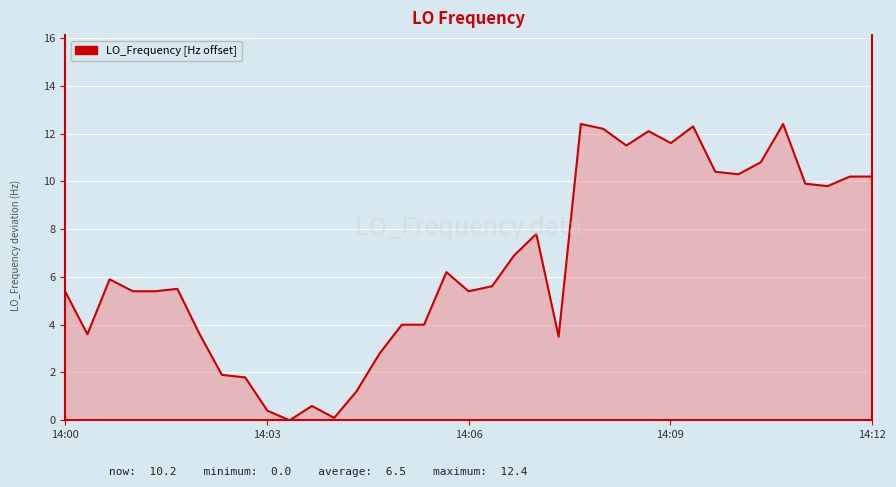

What is the difference between the maximum and minimum values?

12.4